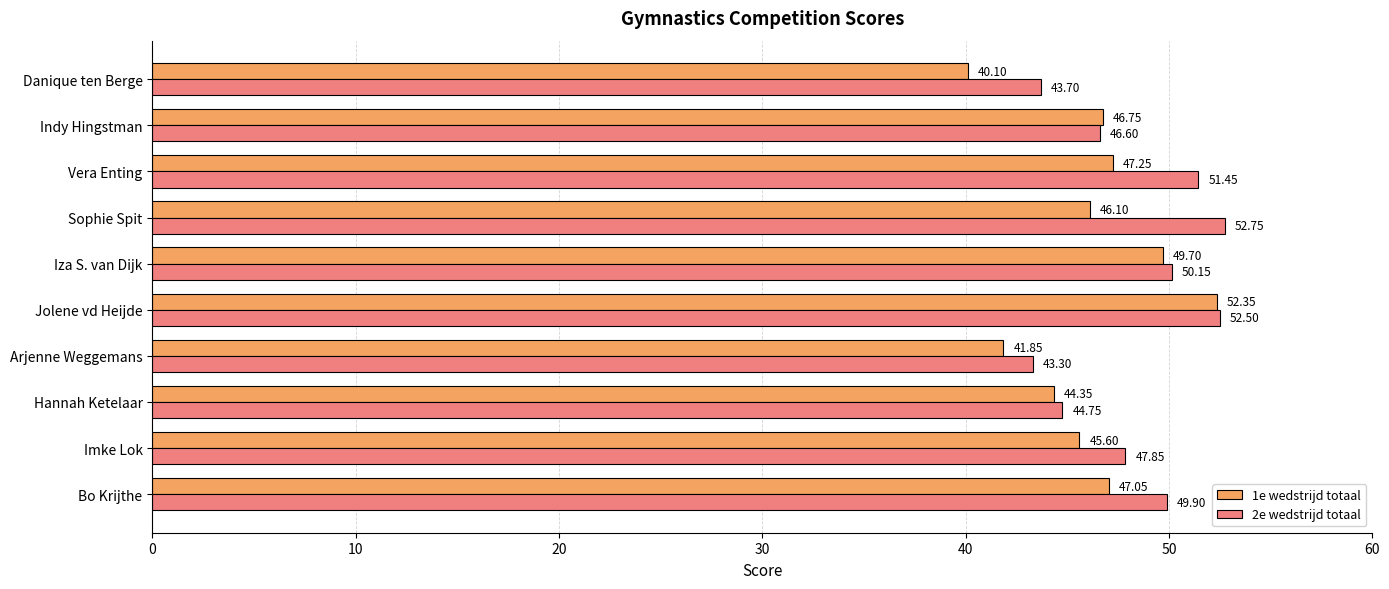

What is the difference between the 2e wedstrijd totaal values at Hannah Ketelaar and Sophie Spit?

8.0